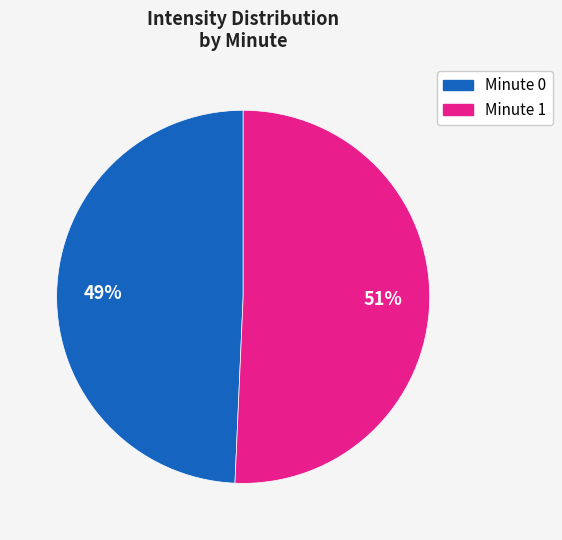

Does any single category account for the majority?

Yes